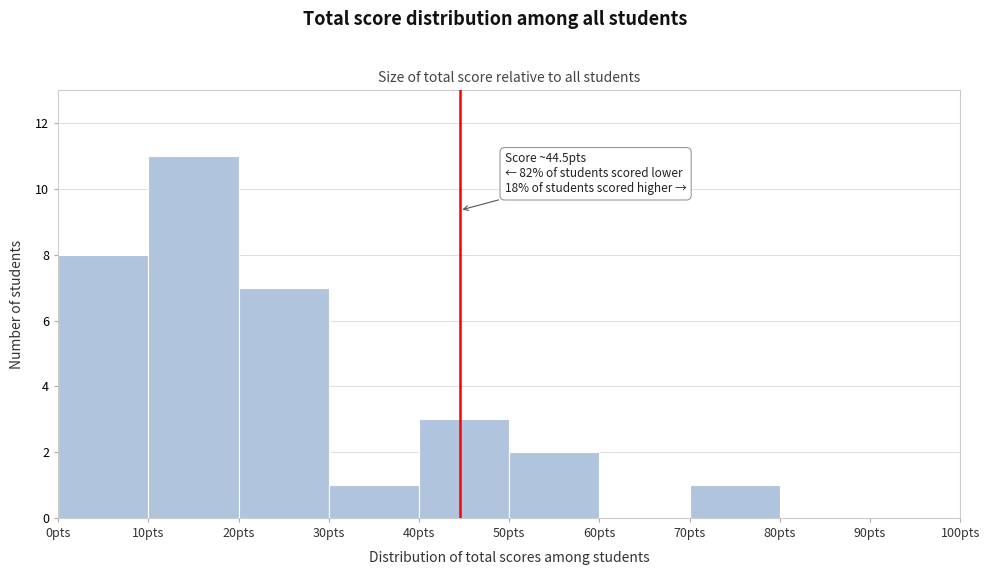

Over which range of the x-axis is the bar tallest?

10 to 20